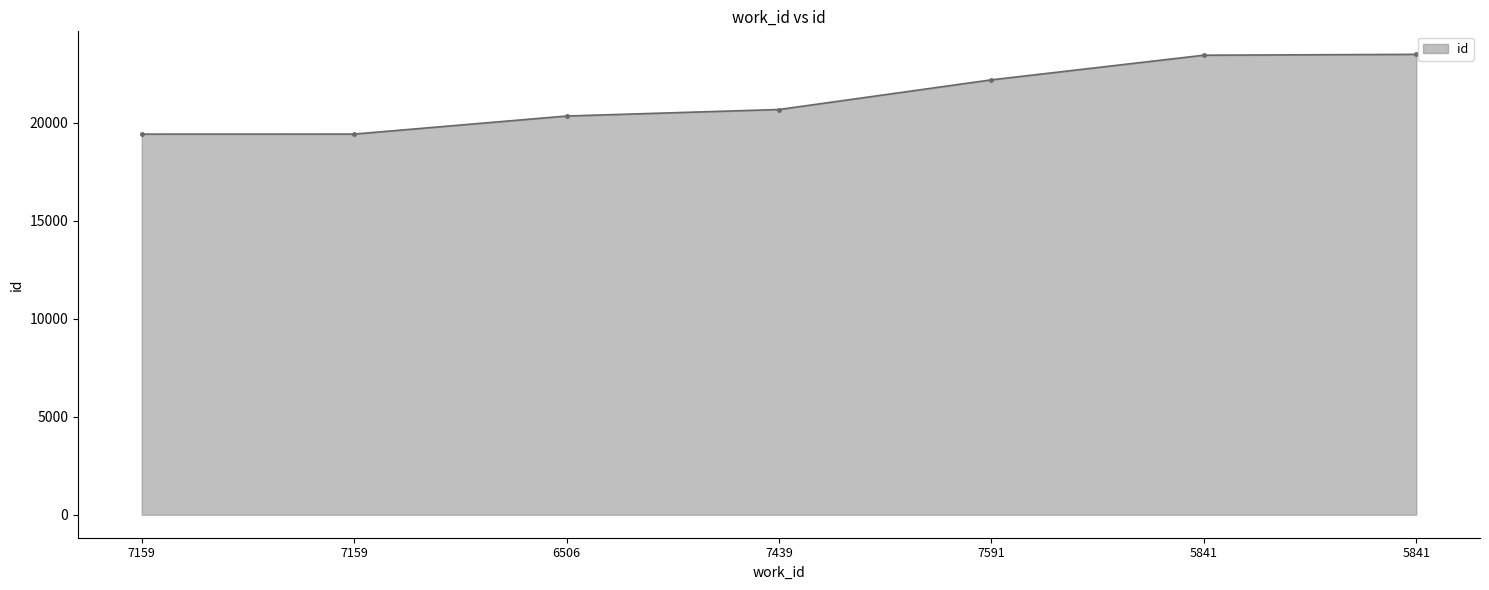

How many lines are shown in the chart?

1